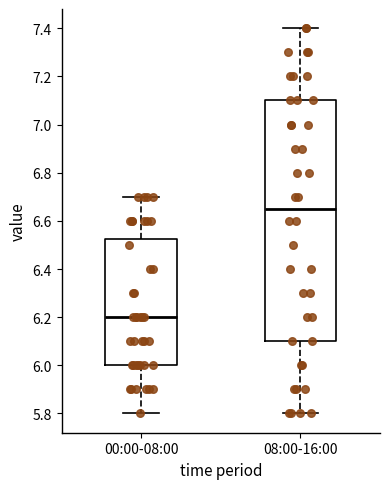

Where is the upper edge of the box for 00:00-08:00 on the y-axis? The values are not printed on the chart, so give them approximately, as read against the axis.

6.52